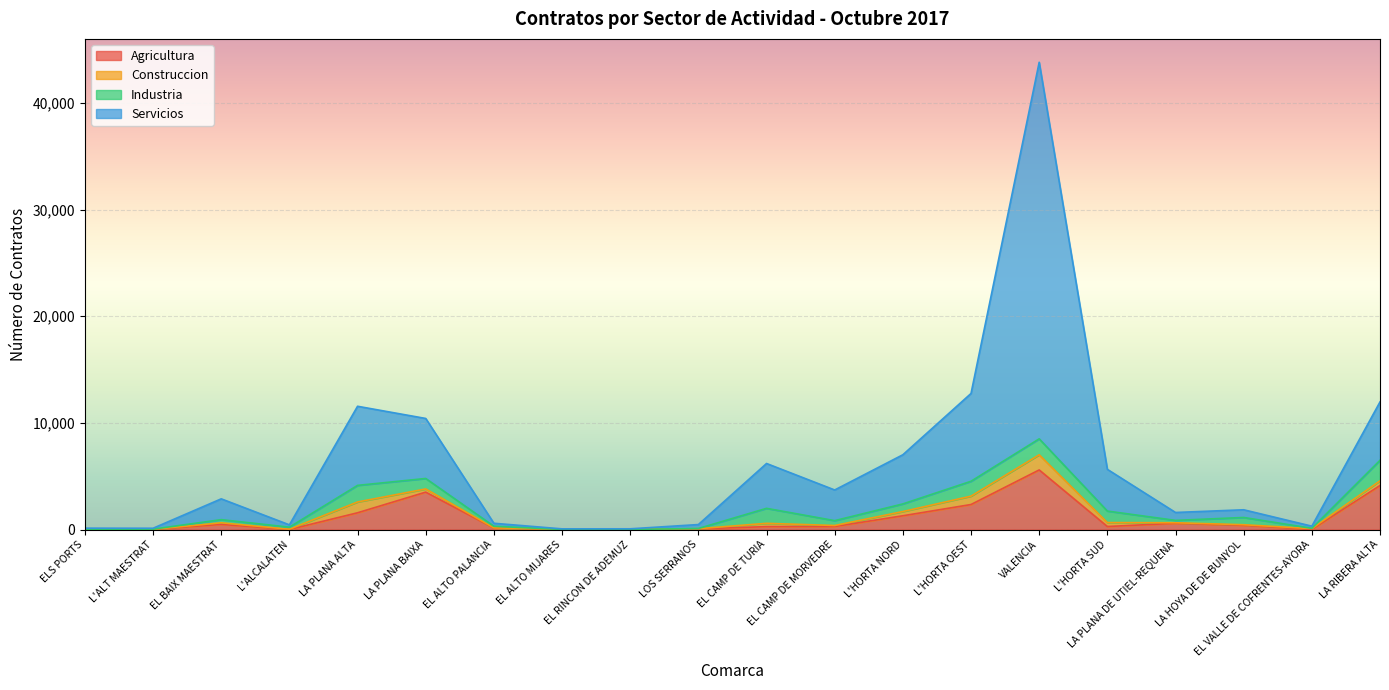

Rank the categories by Agricultura value from highest to lowest.

VALENCIA, LA RIBERA ALTA, LA PLANA BAIXA, L'HORTA OEST, LA PLANA ALTA, L'HORTA NORD, LA PLANA DE UTIEL-REQUENA, EL BAIX MAESTRAT, LA HOYA DE DE BUNYOL, EL CAMP DE MORVEDRE, L'HORTA SUD, EL CAMP DE TURIA, EL ALTO PALANCIA, LOS SERRANOS, L'ALT MAESTRAT, EL VALLE DE COFRENTES-AYORA, EL ALTO MIJARES, ELS PORTS, EL RINCON DE ADEMUZ, L'ALCALATEN